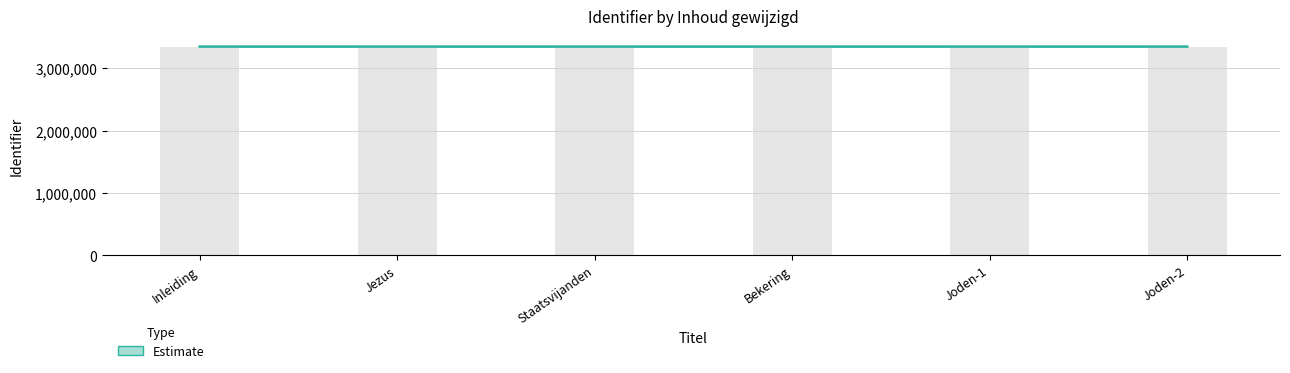

What is the average value?

3347933